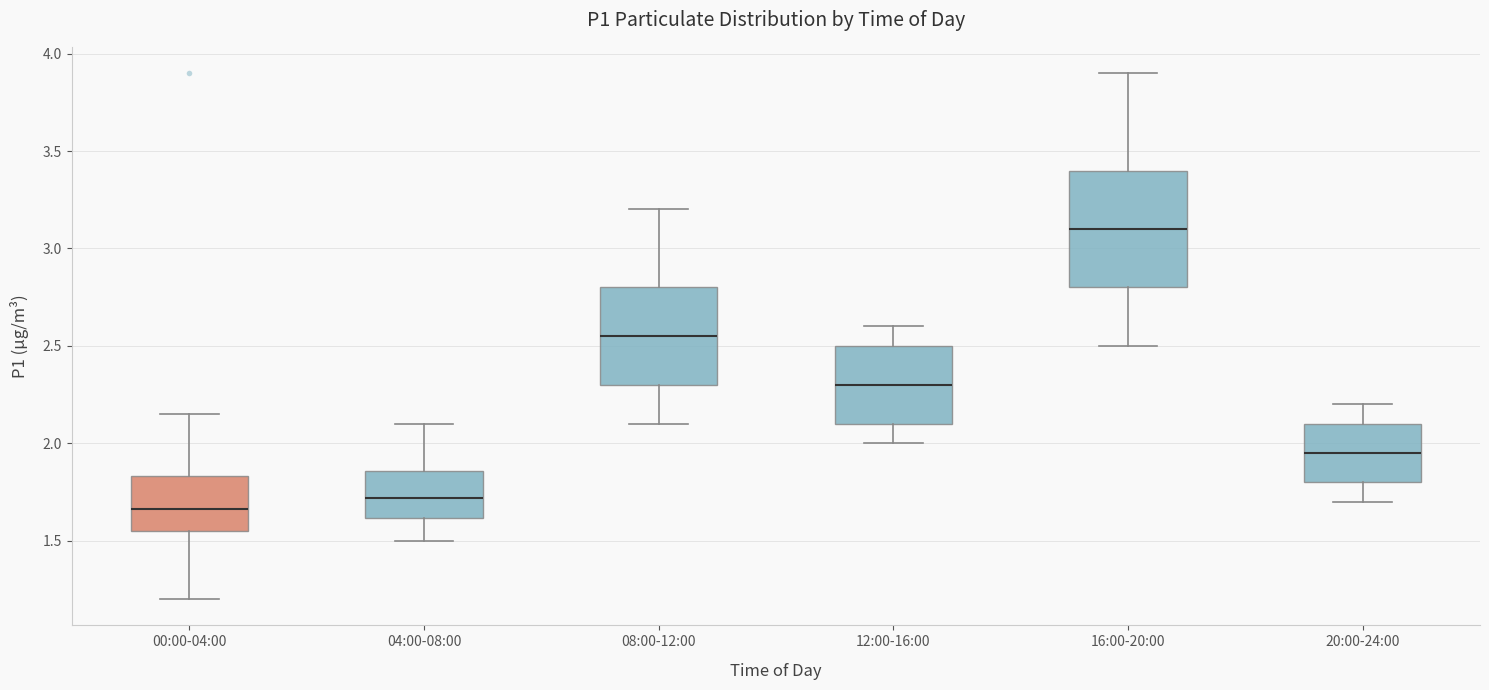

Reading left to right, transcribe this box plot: for each box, give where its median line is, the range the box spans, and where its two whiskers end, as read against the y-axis. The values are not printed on the chart, so give them approximately, as read against the axis.

00:00-04:00: median 1.65, box 1.55 to 1.85, whiskers 1.20 to 2.15
04:00-08:00: median 1.70, box 1.60 to 1.85, whiskers 1.50 to 2.10
08:00-12:00: median 2.55, box 2.30 to 2.80, whiskers 2.10 to 3.20
12:00-16:00: median 2.30, box 2.10 to 2.50, whiskers 2.00 to 2.60
16:00-20:00: median 3.10, box 2.80 to 3.40, whiskers 2.50 to 3.90
20:00-24:00: median 1.95, box 1.80 to 2.10, whiskers 1.70 to 2.20